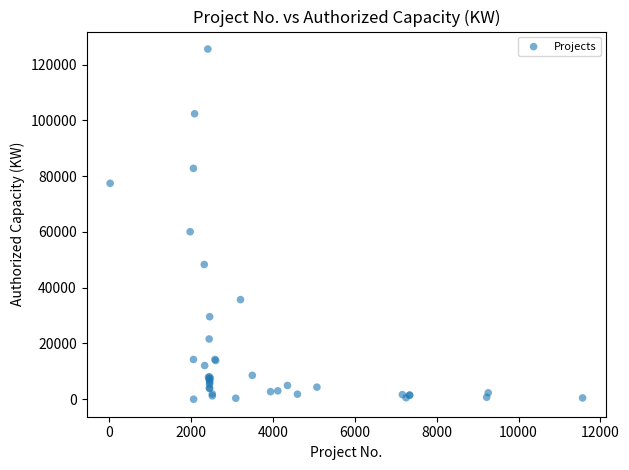

What Y value in the scatter plot is closest to 62800?

60076